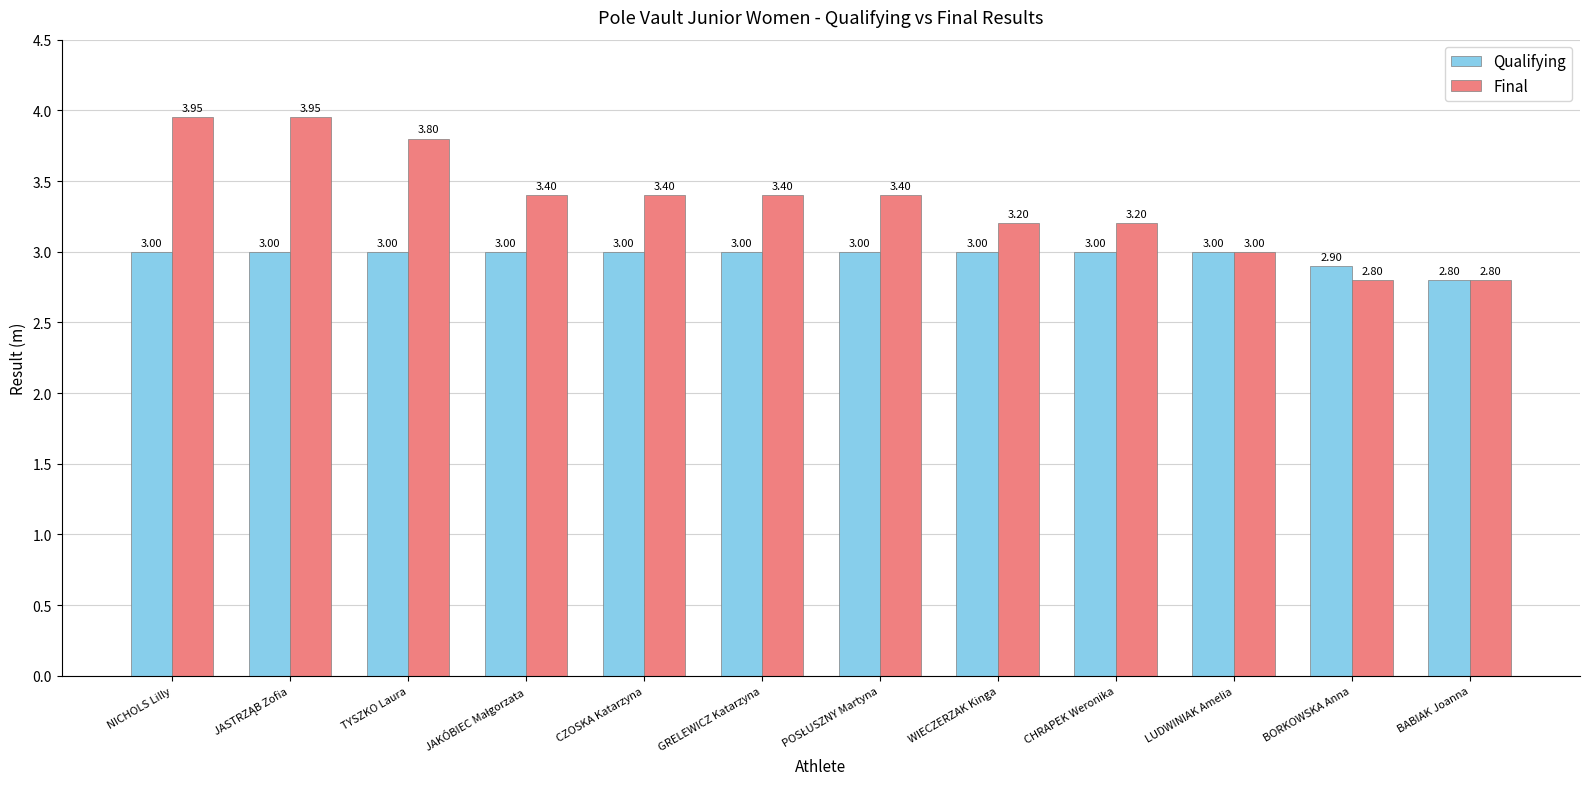

How many Qualifying values are between 3 and 4?

10